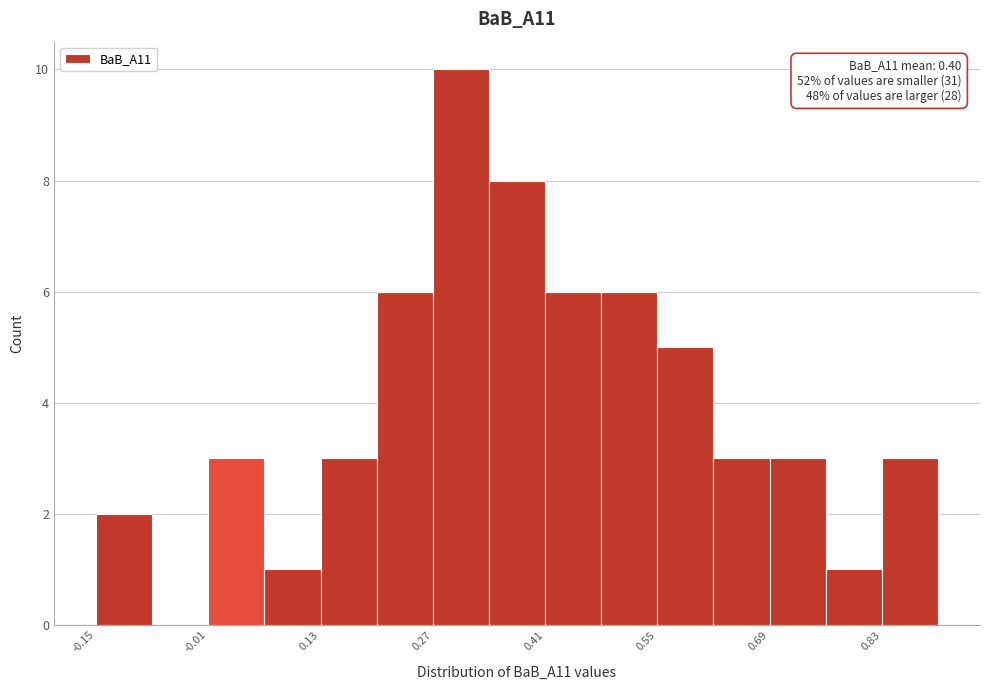

Around what value on the x-axis is the tallest bar? Give the approximate position of its centre, as read against the axis.

0.30